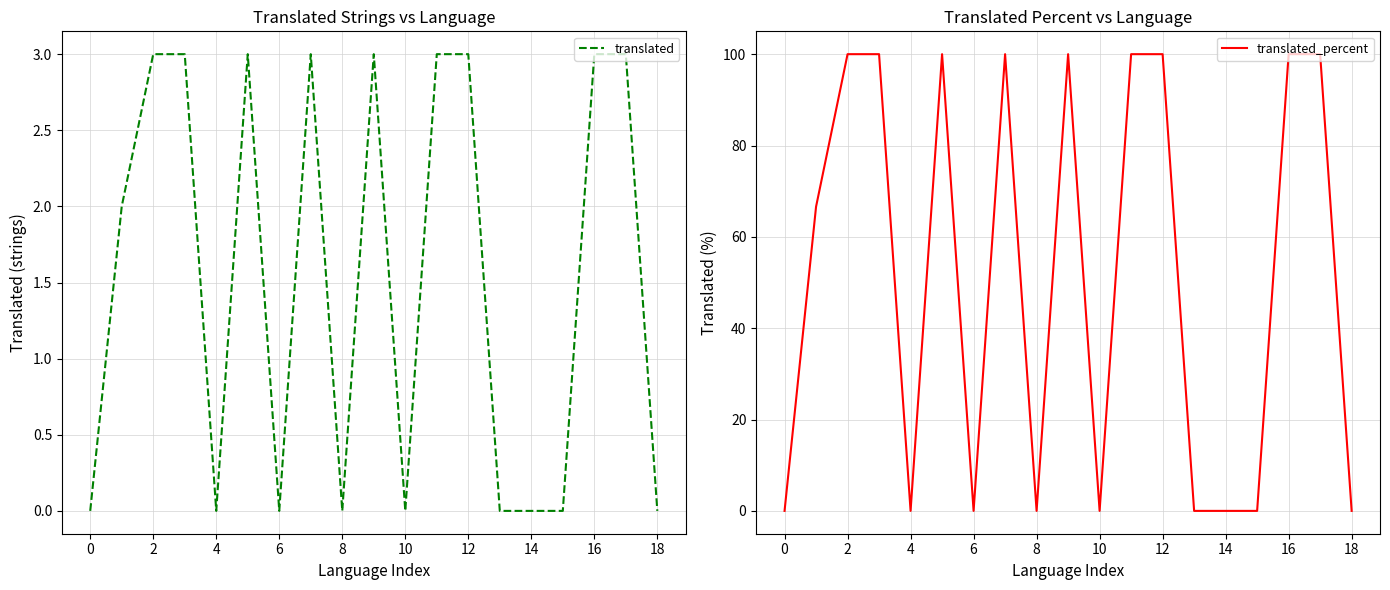

List the series in order of their peak value, highest first.

translated_percent, translated